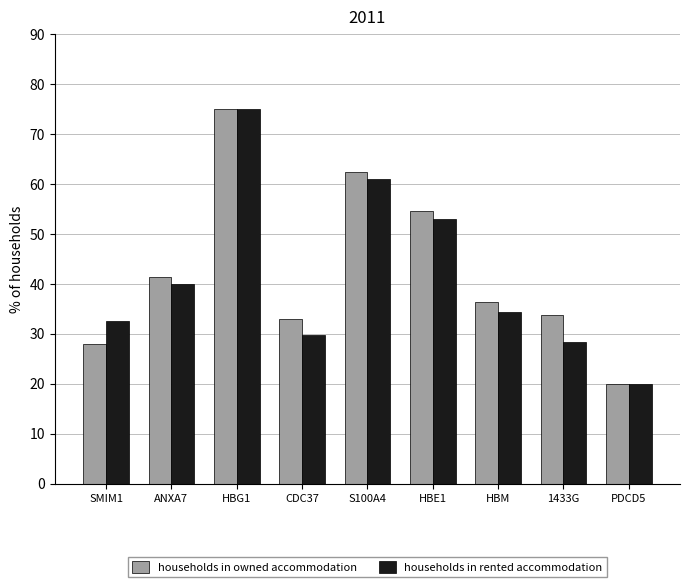

Reading left to right, list all the values displayed in this chart.

households in owned accommodation: SMIM1=28.0	ANXA7=41.4	HBG1=75.0	CDC37=32.8	S100A4=62.3	HBE1=54.5	HBM=36.4	1433G=33.8	PDCD5=20.0
households in rented accommodation: SMIM1=32.5	ANXA7=40.0	HBG1=75.0	CDC37=29.7	S100A4=61.0	HBE1=52.9	HBM=34.4	1433G=28.2	PDCD5=20.0